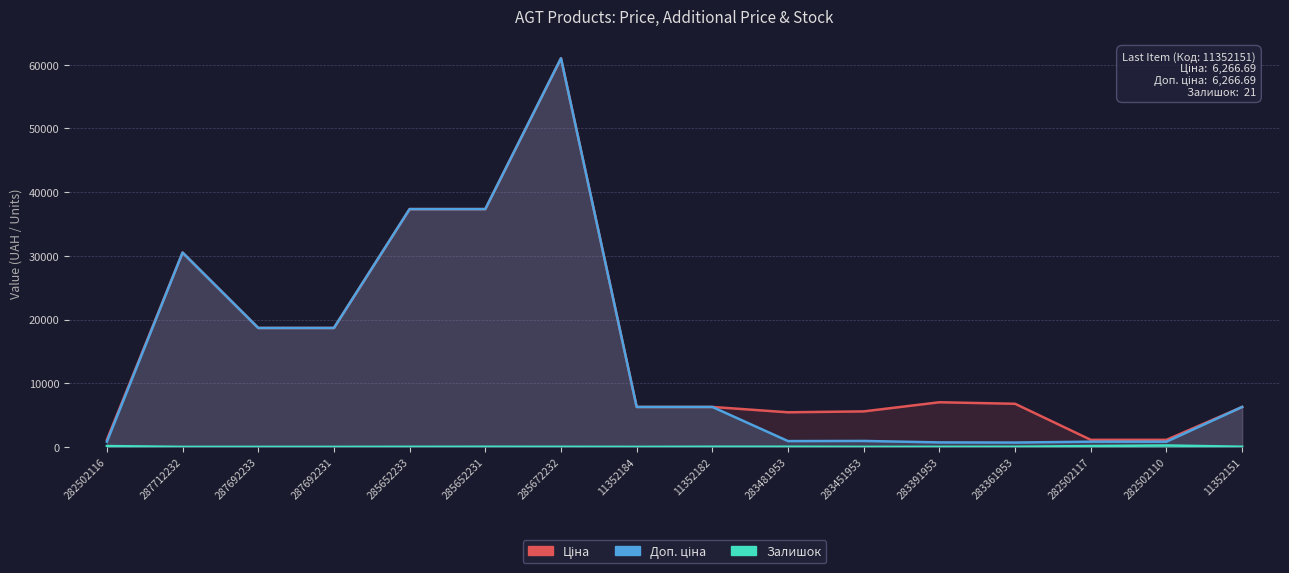

Where is Доп. ціна nearest to the value 30850?

287712232